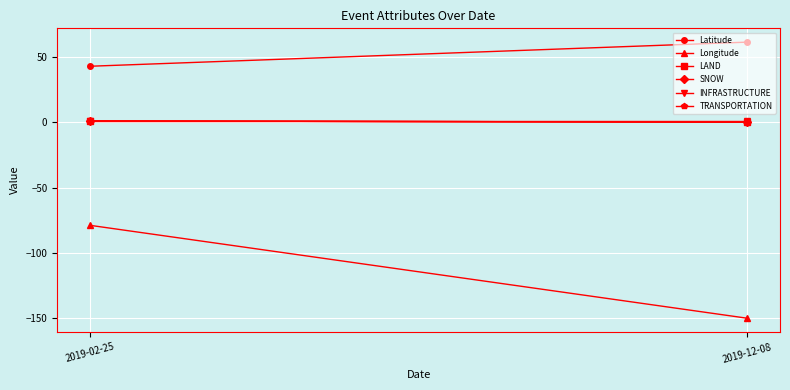

The LAND series shows 0.0 at 2019-12-08. True or false?

True